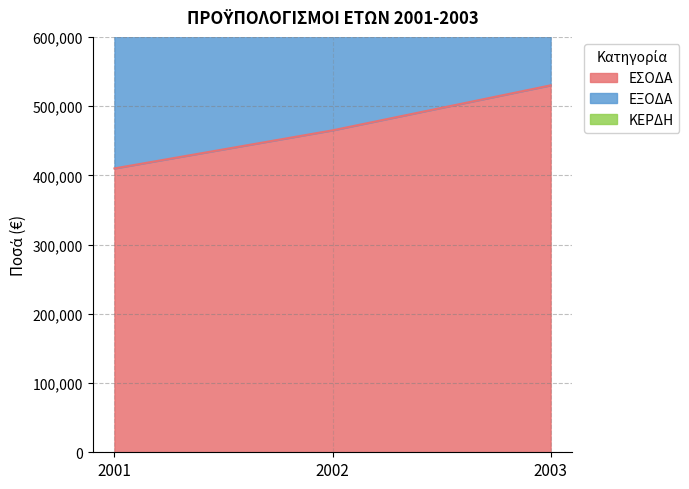

The value of ΕΣΟΔΑ at 2002 is 106925. True or false?

False